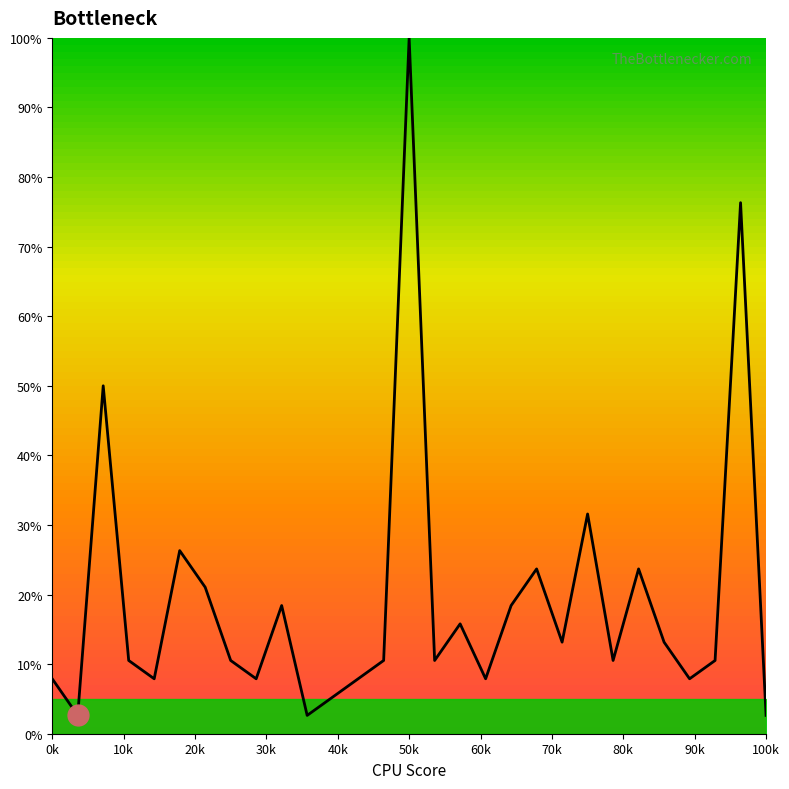

What is the minimum value shown in the chart?

2.6